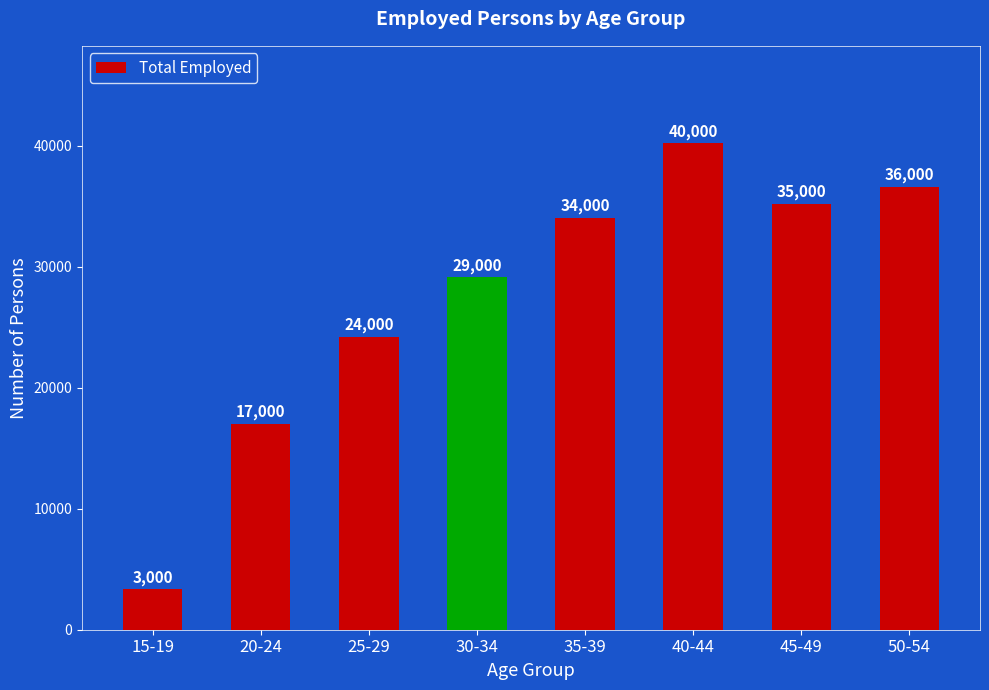

Does the chart contain any negative values?

No